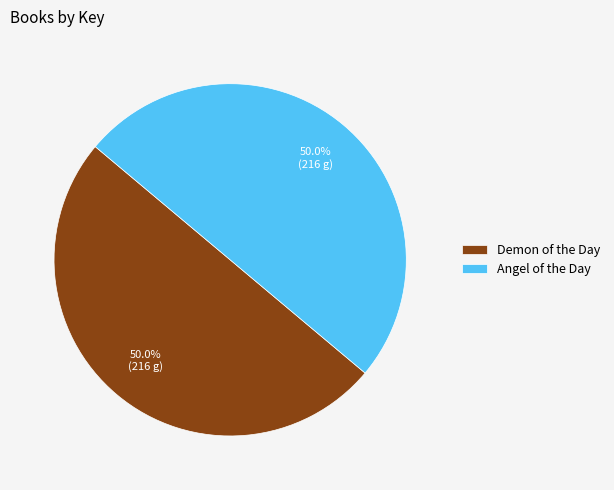

How many segments does this pie chart have?

2